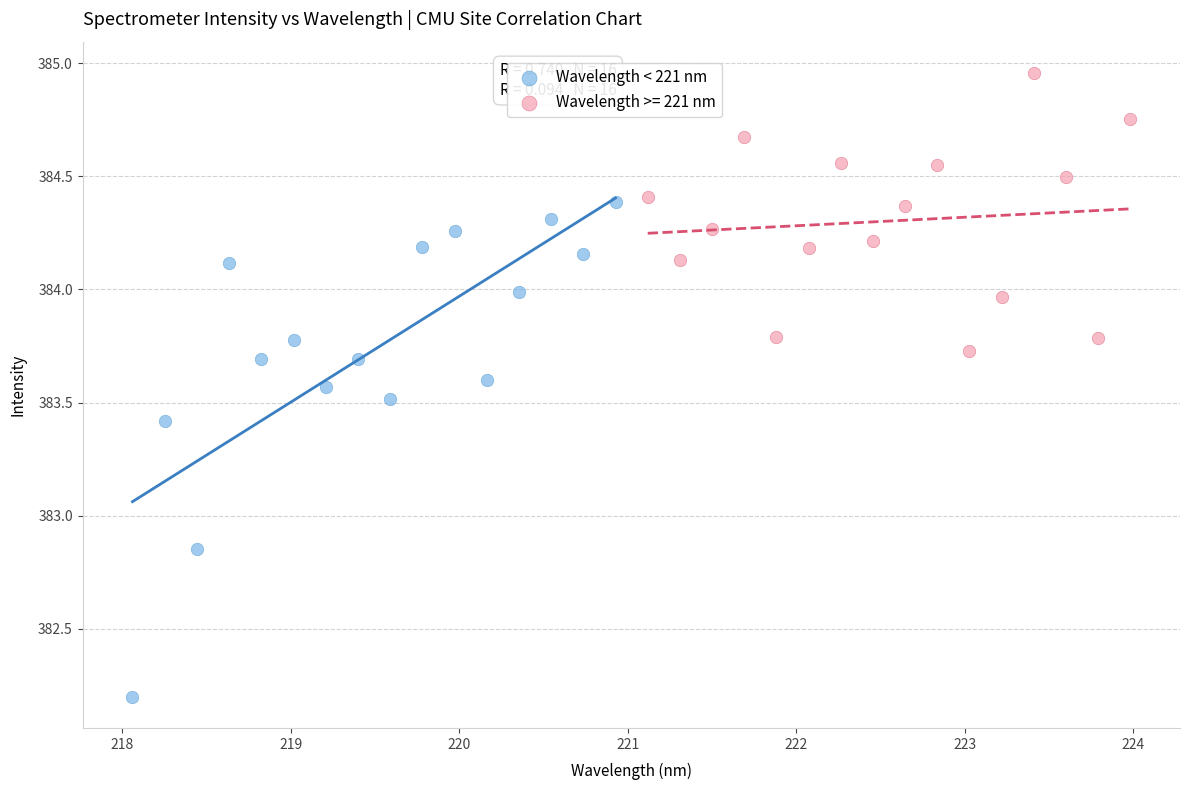

Which series reaches the minimum Y coordinate?

Wavelength < 221 nm